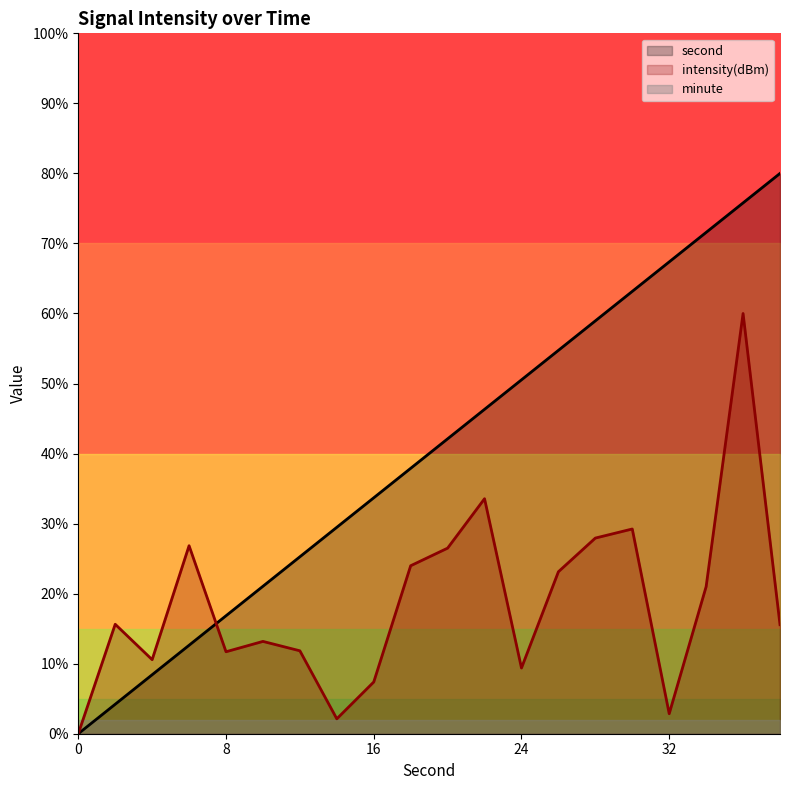

At which label is intensity closest to 30?

30